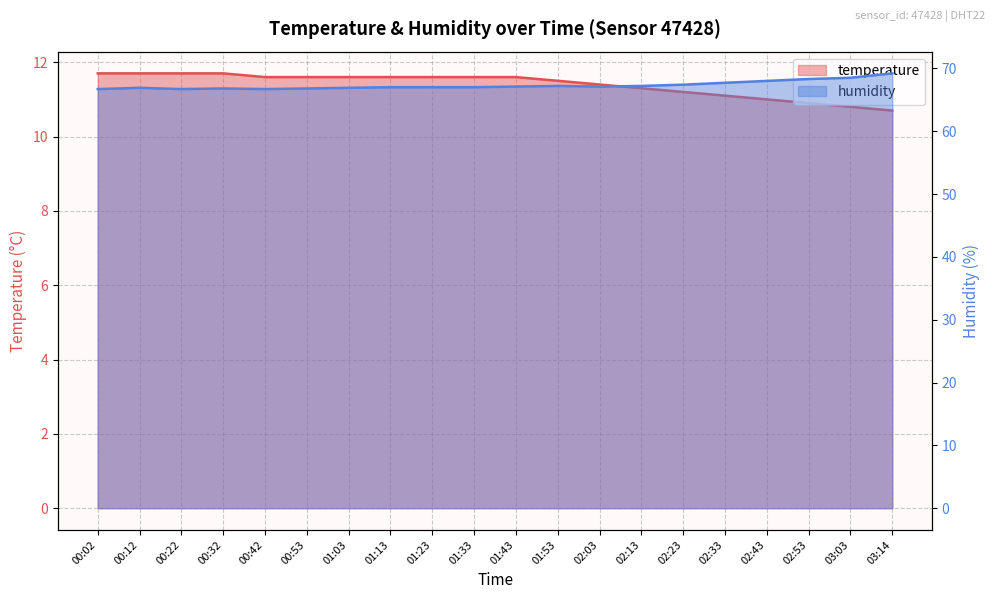

At which label does humidity reach its peak?

03:14